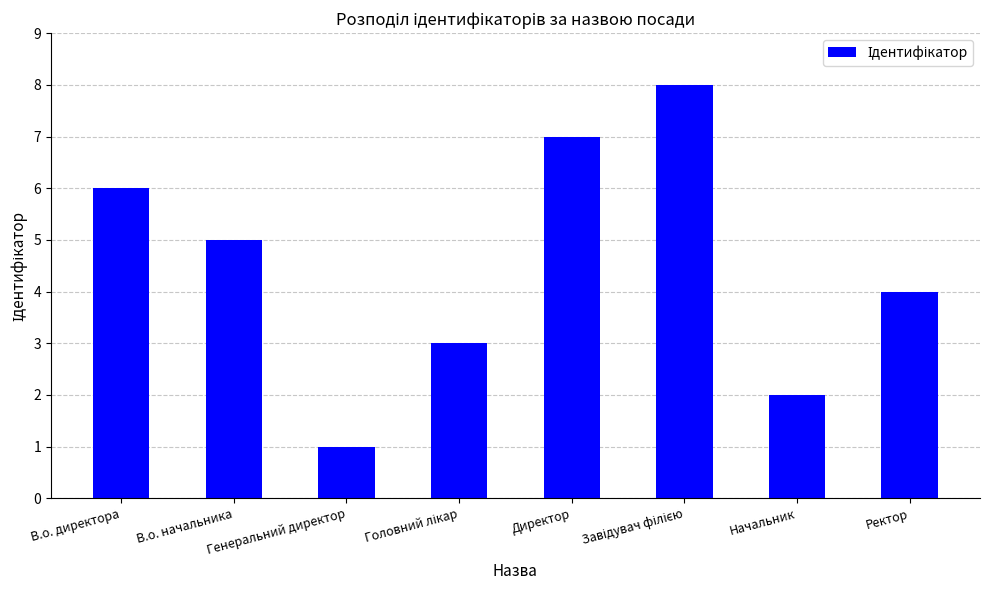

Which label corresponds to the smallest value in the chart?

Генеральний директор